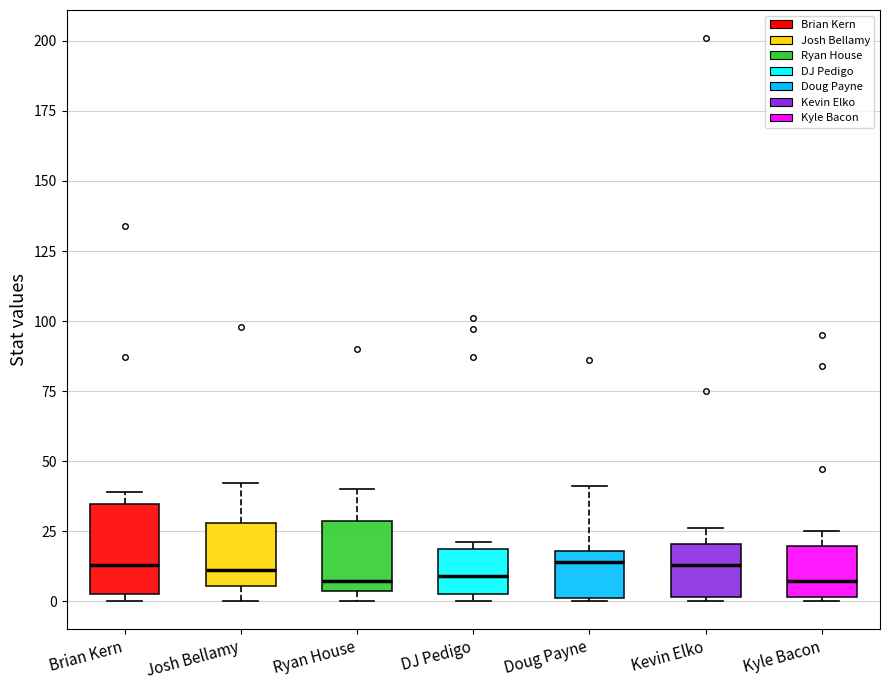

Reading left to right, transcribe this box plot: for each box, give where its median line is, the range the box spans, and where its two whiskers end, as read against the y-axis. The values are not printed on the chart, so give them approximately, as read against the axis.

Brian Kern: median 15, box 5 to 35, whiskers 0 to 40
Josh Bellamy: median 10, box 5 to 30, whiskers 0 to 40
Ryan House: median 5 (just above the box's lower edge), box 5 to 30, whiskers 0 to 40
DJ Pedigo: median 10, box 5 to 20, whiskers 0 to 20 (just above the box's upper edge)
Doug Payne: median 15, box 0 to 20, whiskers 0 to 40
Kevin Elko: median 15, box 0 to 20, whiskers 0 to 25
Kyle Bacon: median 5, box 0 to 20, whiskers 0 to 25